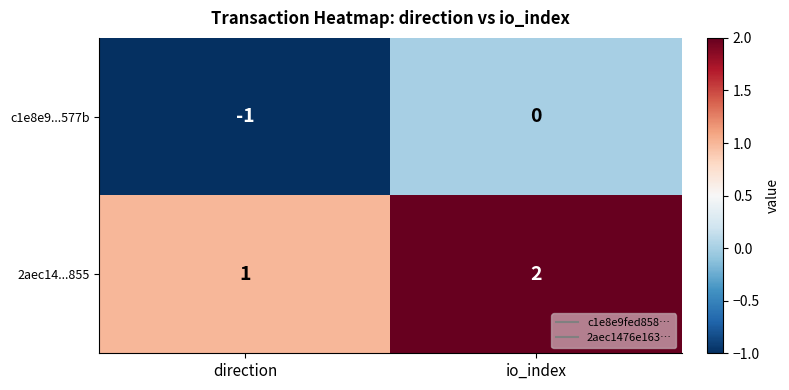

At which category does the chart reach its peak across all series?

io_index